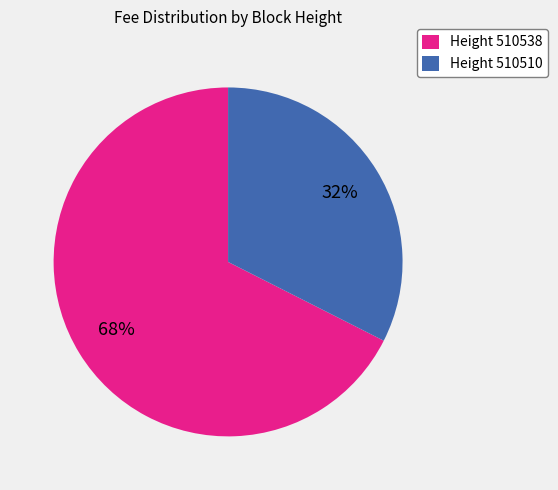

How many segments does this pie chart have?

2